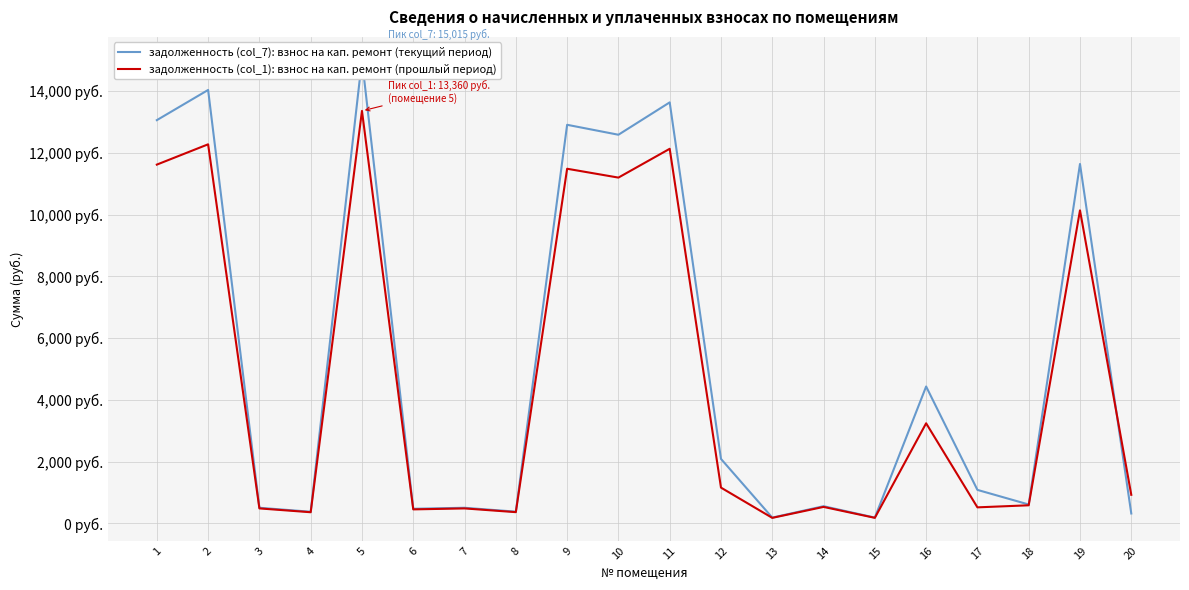

Count the number of data series in this chart.

2